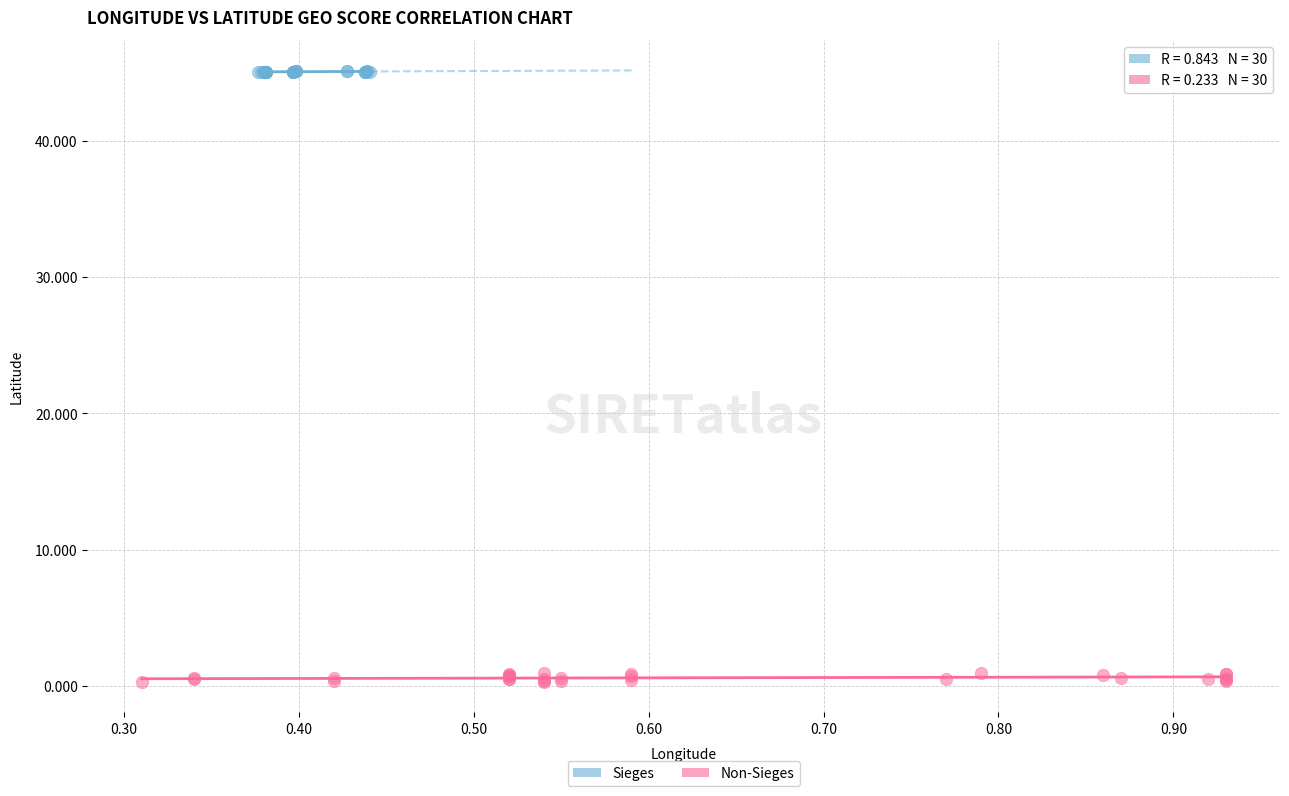

Which series contains the lowest Y value?

Non-Sieges